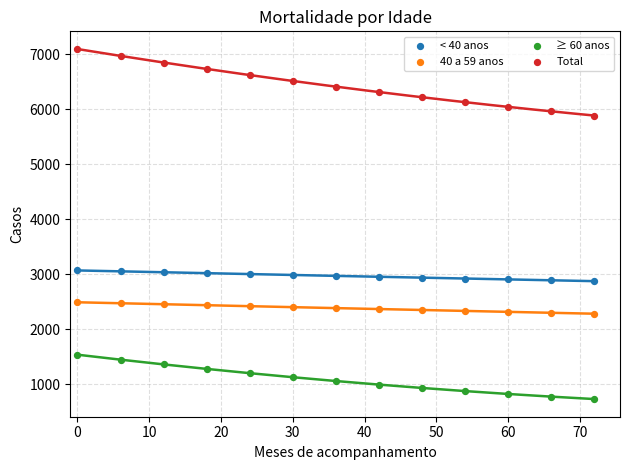

Across all data points, what is the range of Y values (max minus min)?

6370.8